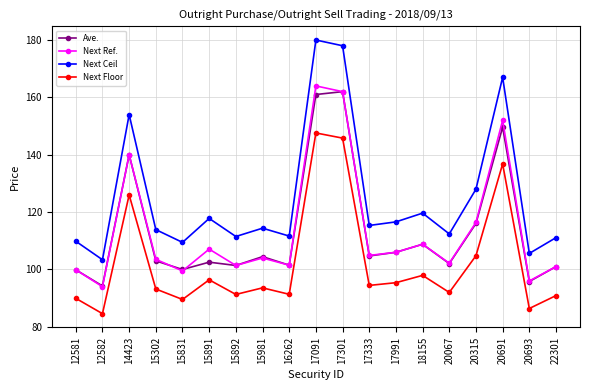

How many interior local peaks does the Next Floor series have?

6